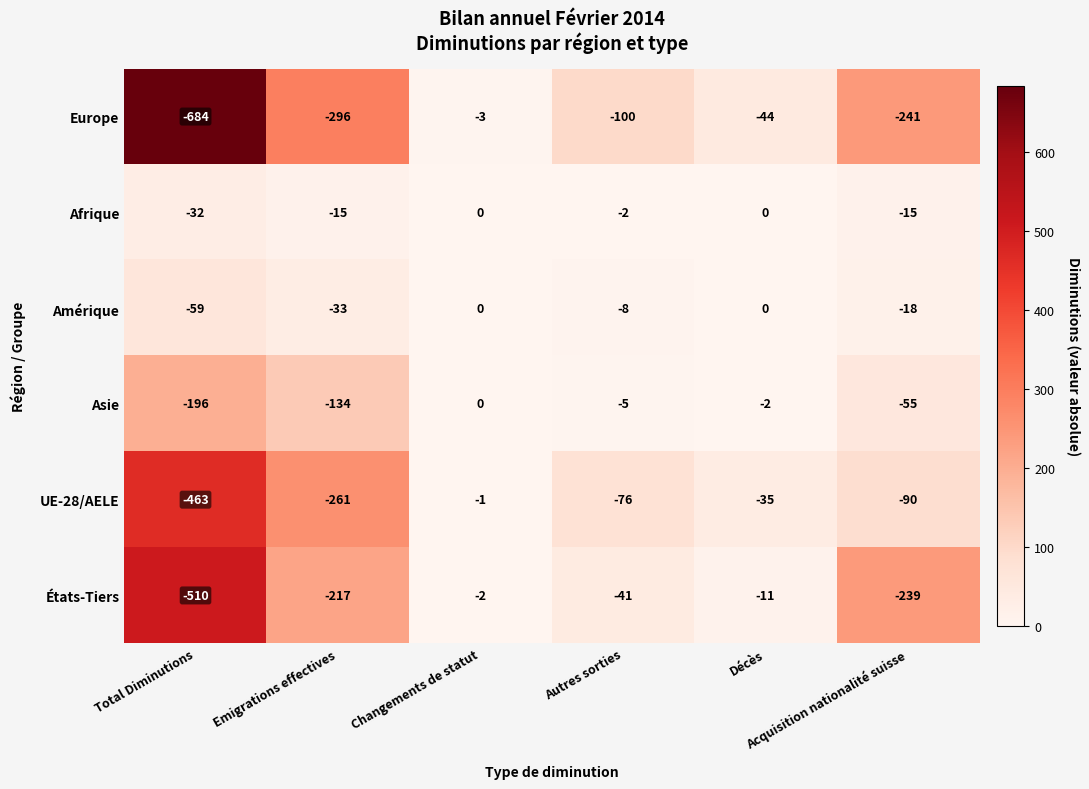

Rank the series at Autres sorties from lowest to highest value.

Europe, UE-28/AELE, États-Tiers, Amérique, Asie, Afrique